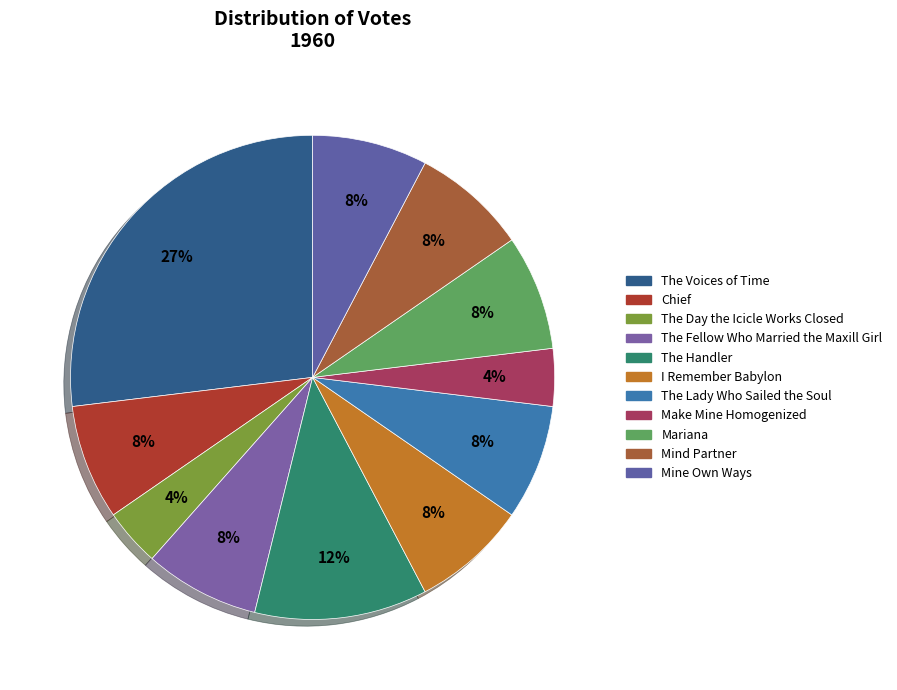

Does any single category account for the majority?

No